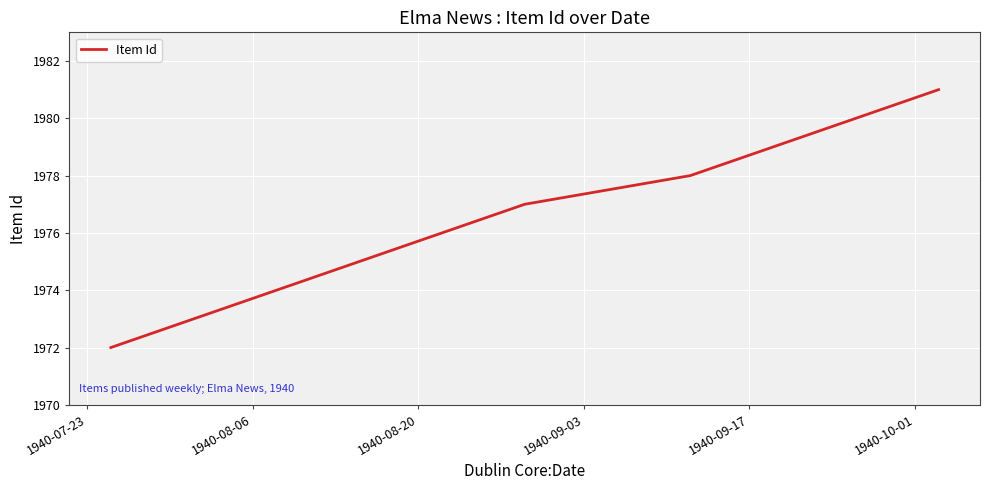

Count the values in the range 1974 to 1979.

6